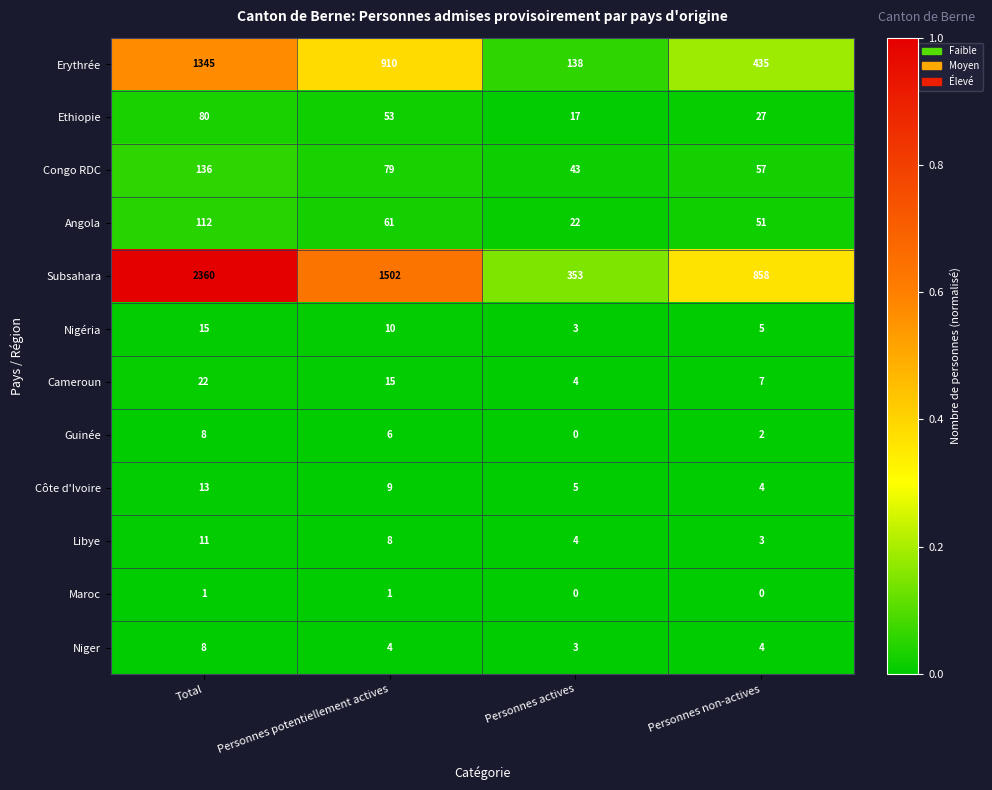

List the labels in order of Ethiopie value, smallest first.

Personnes actives, Personnes non-actives, Personnes potentiellement actives, Total